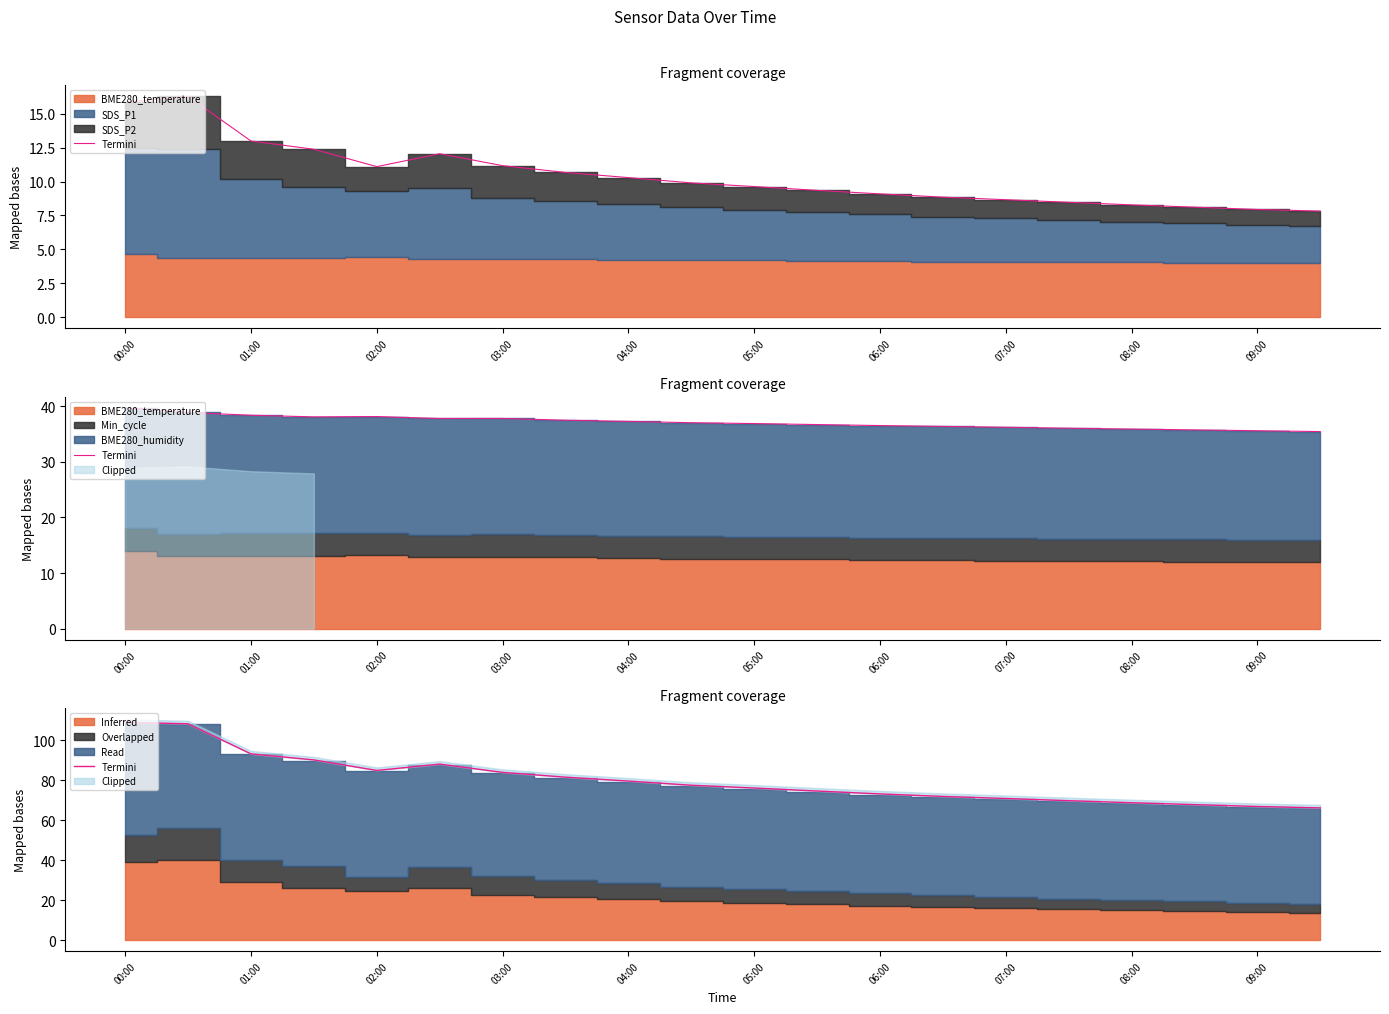

What is the label of the 14th point from the right?

03:00